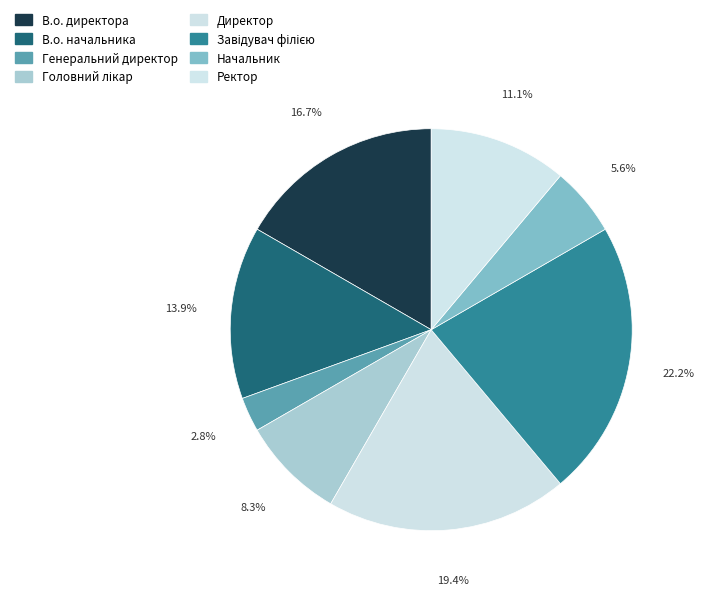

How many slices are in this pie chart?

8